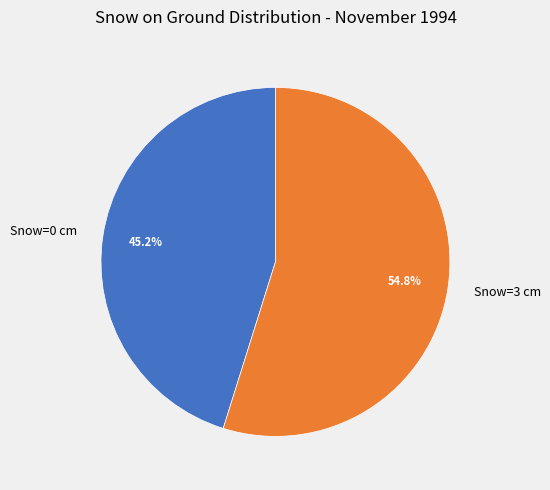

Which category has the smallest portion of the pie?

Snow=0 cm